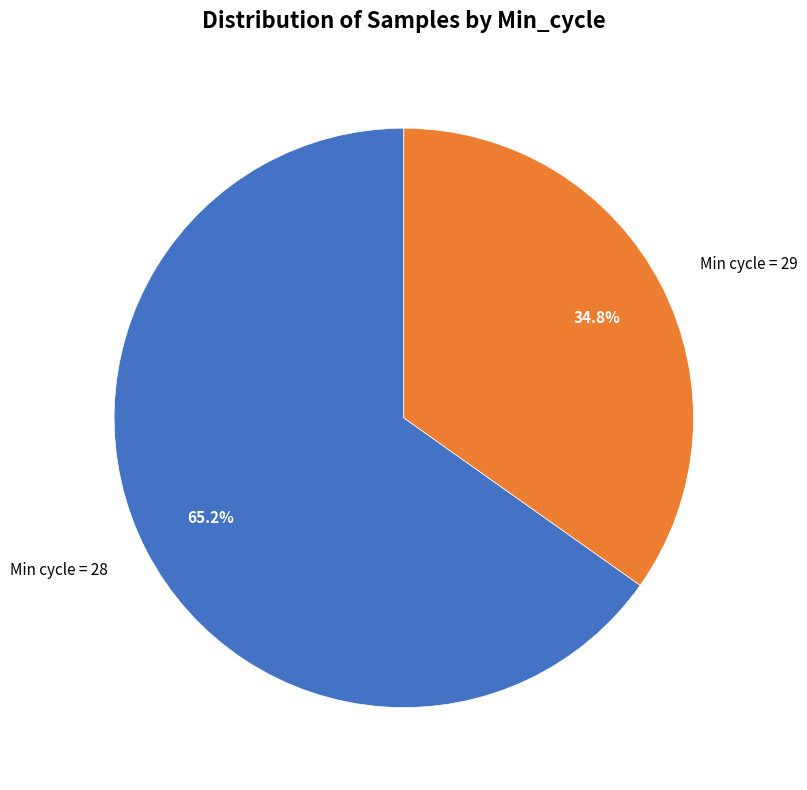

Is there any slice that represents more than half of the pie?

Yes